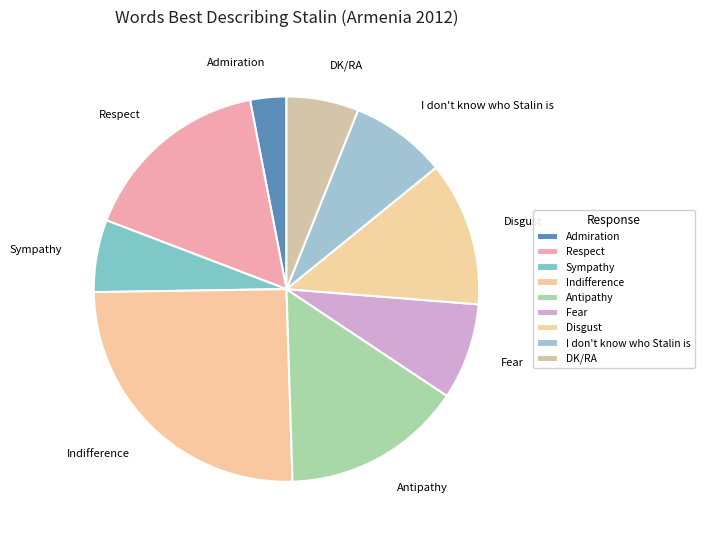

What is the smallest slice in the pie chart?

Admiration